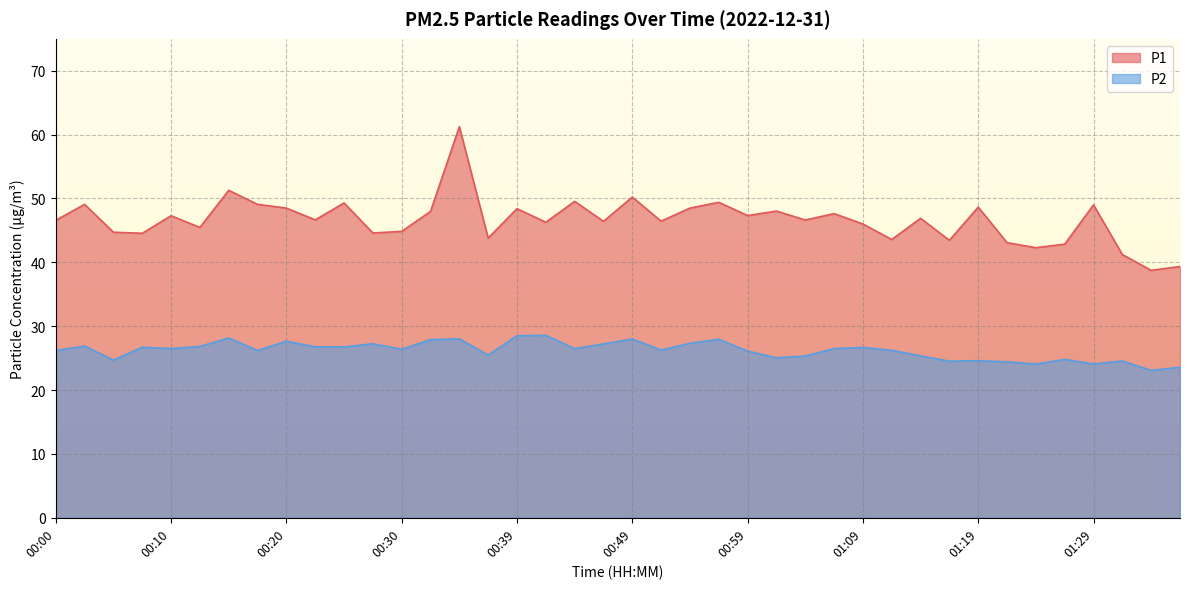

True or false: P1 and P2 cross at least once.

False